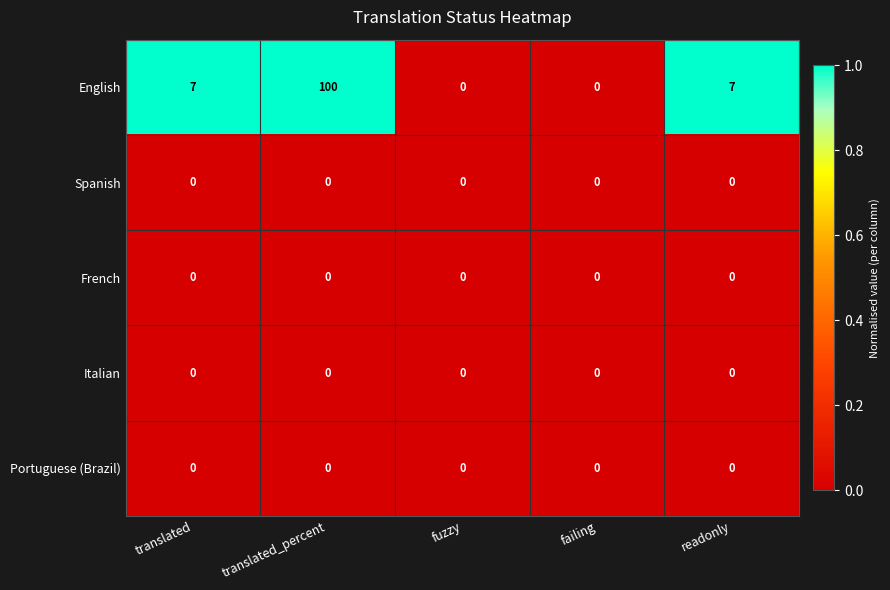

Is it true that French equals 0 at failing?

True